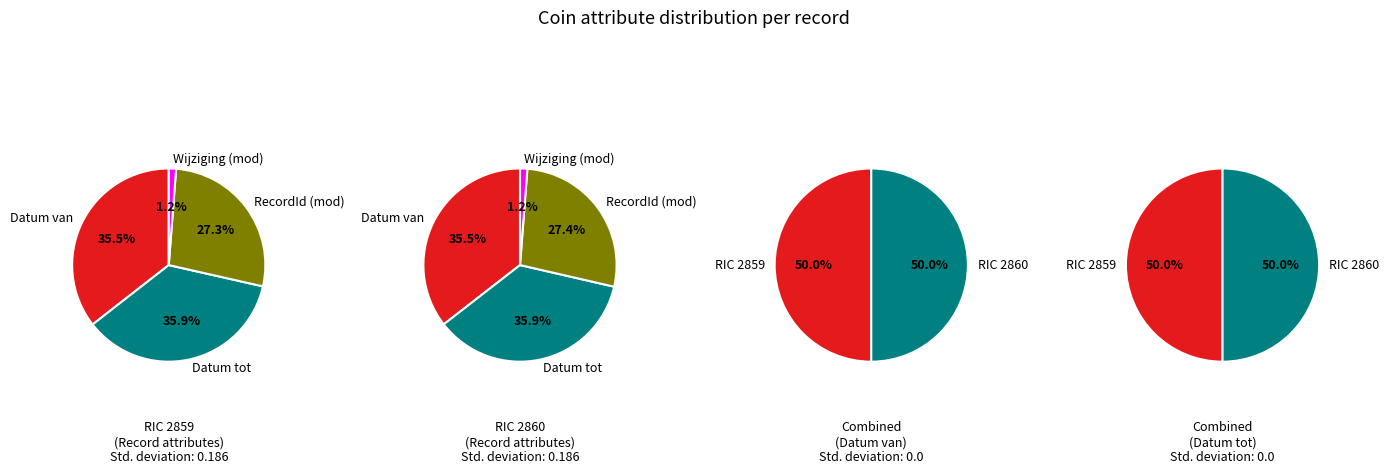

Does Datum van (467) account for over 50% of the chart?

No